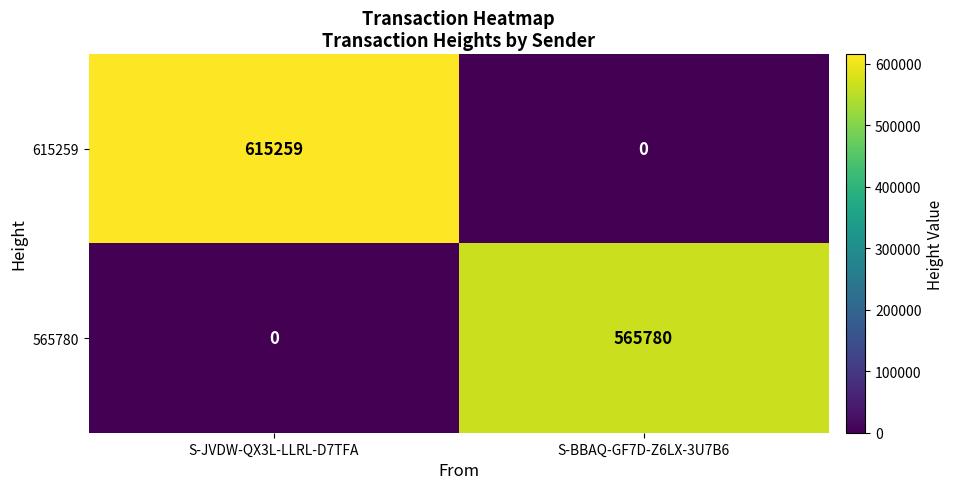

Which series has the largest range (max minus min)?

615259